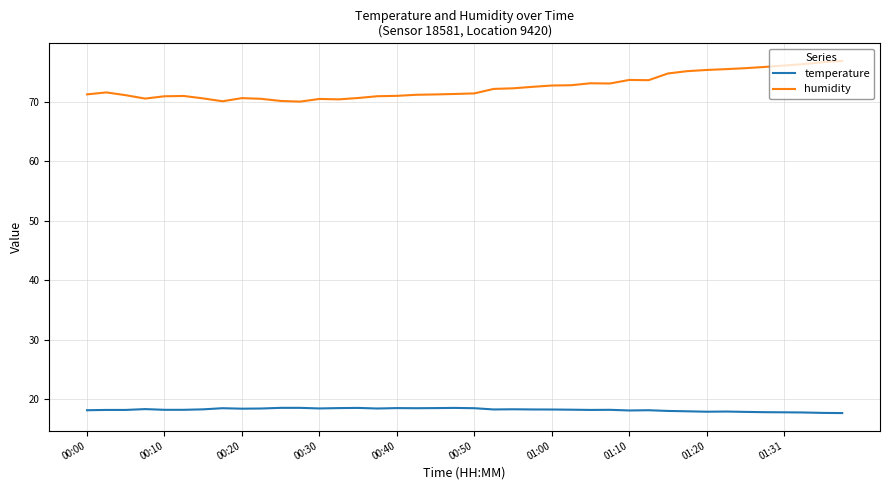

True or false: humidity and temperature cross at least once.

False